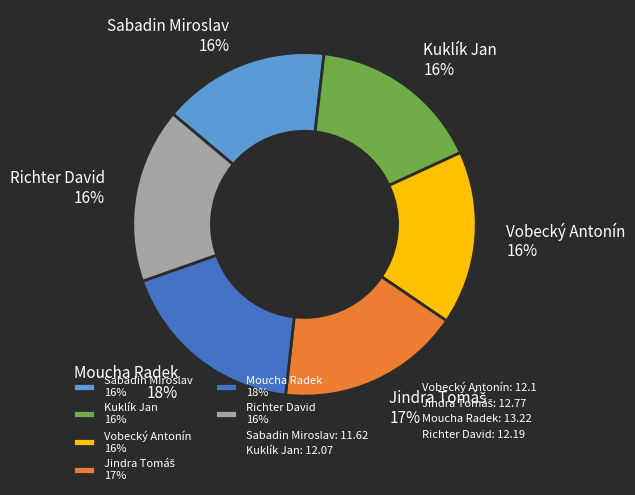

Is the sum of Kuklík Jan 16% and Sabadin Miroslav 16% greater than half?

No